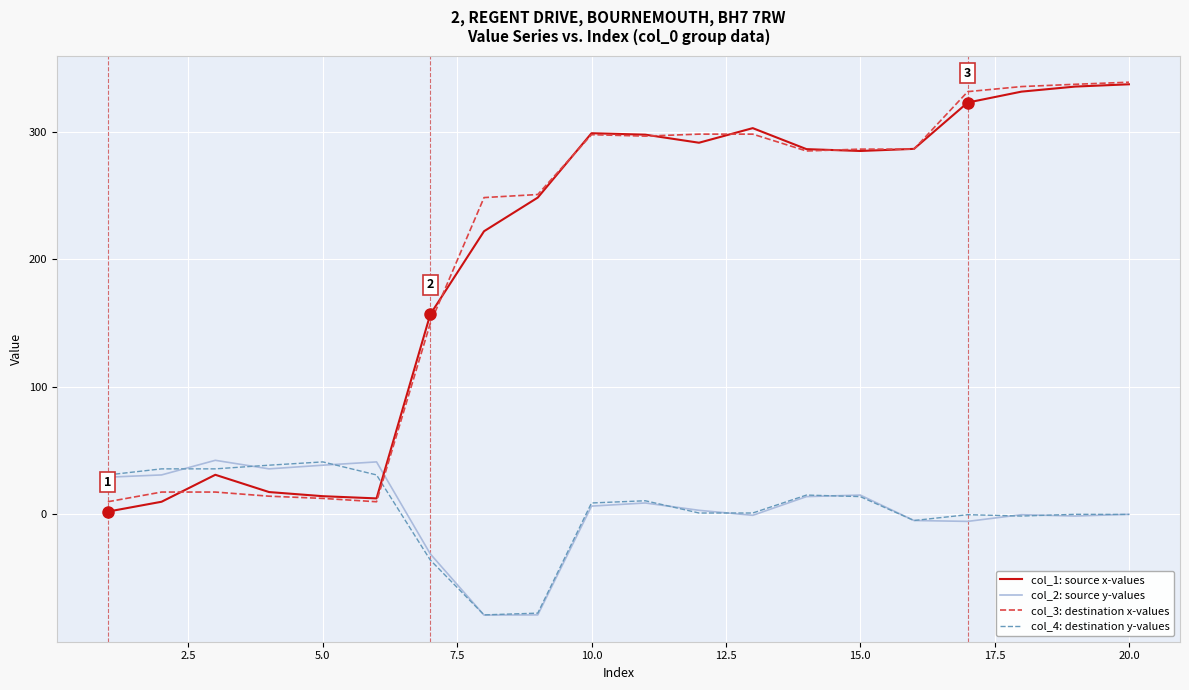

What is the minimum value for col_4: destination y-values?

-78.9